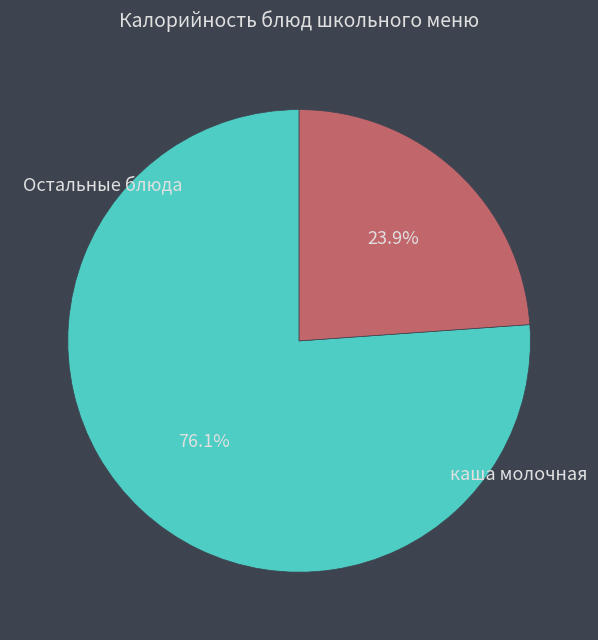

How many slices are in this pie chart?

2